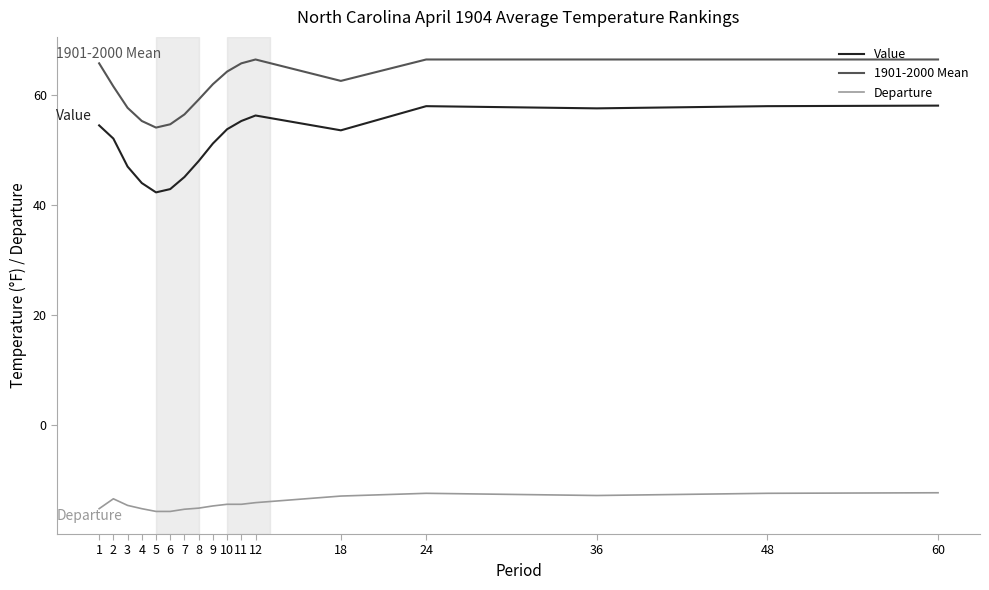

What is the smallest value displayed?

-15.8